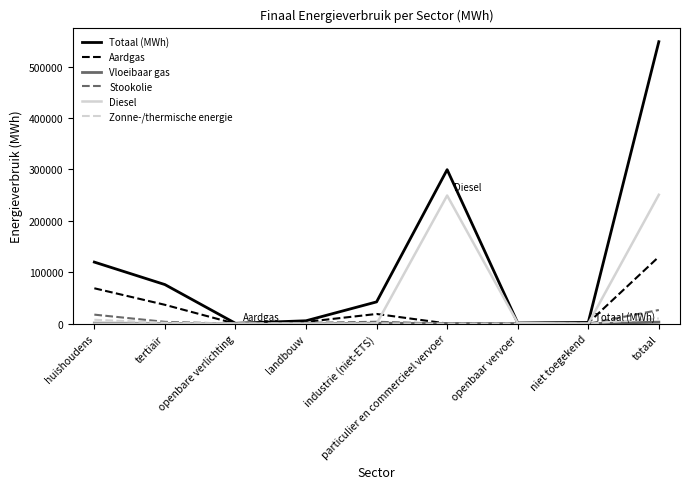

The Totaal (MWh) series shows 76114.3 at tertiair. True or false?

True